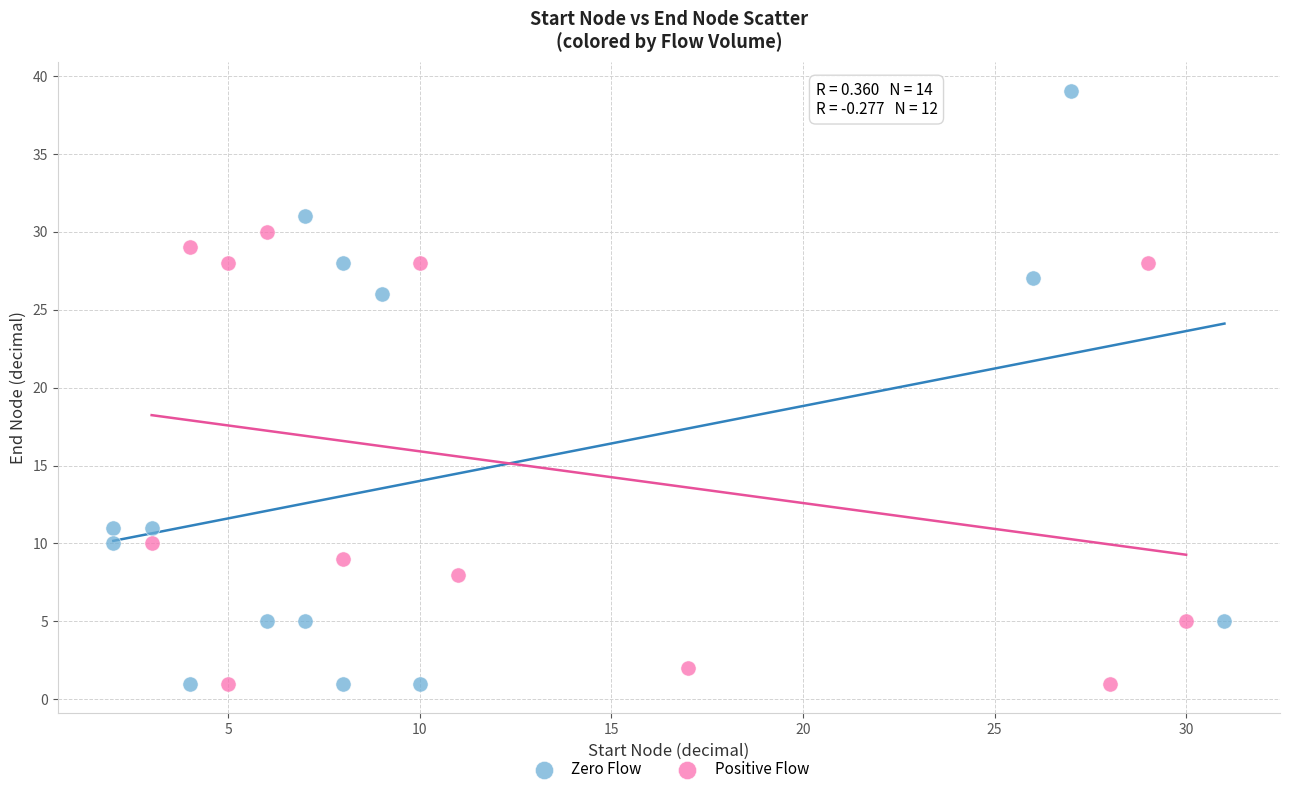

Which series contains the highest Y value?

Zero Flow